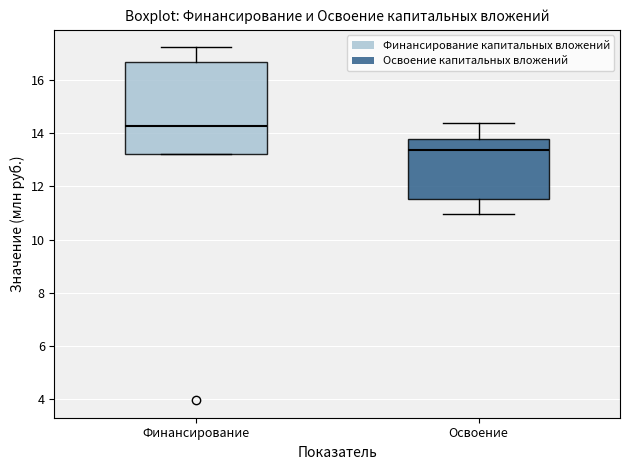

Where is the upper edge of the box for Финансирование on the y-axis? The values are not printed on the chart, so give them approximately, as read against the axis.

16.6